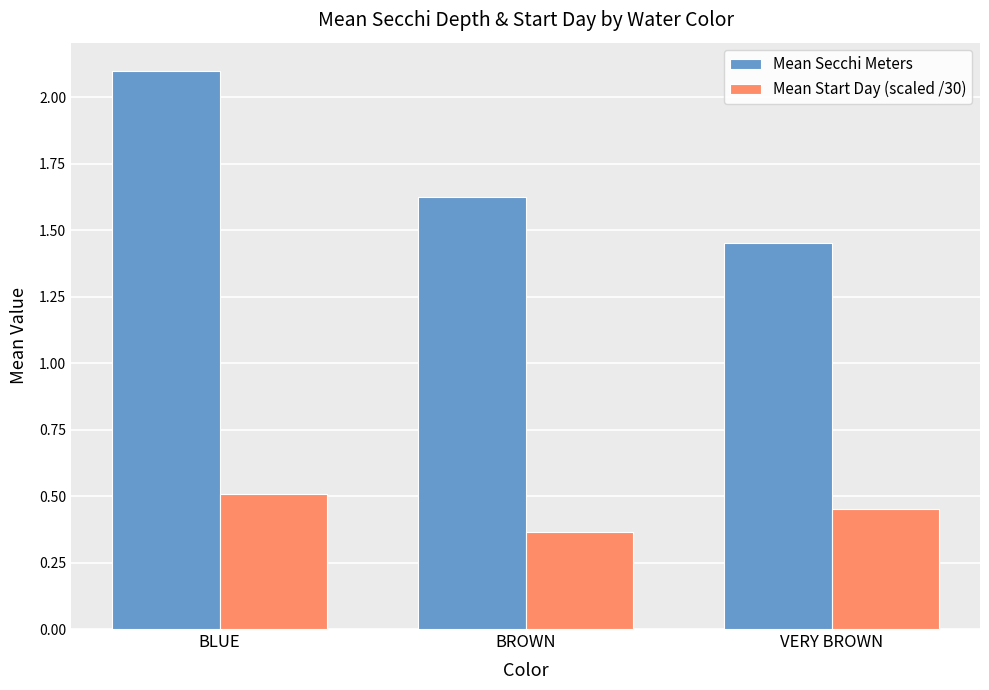

Rank the series by their maximum value, from lowest to highest.

Mean Start Day (scaled /30), Mean Secchi Meters